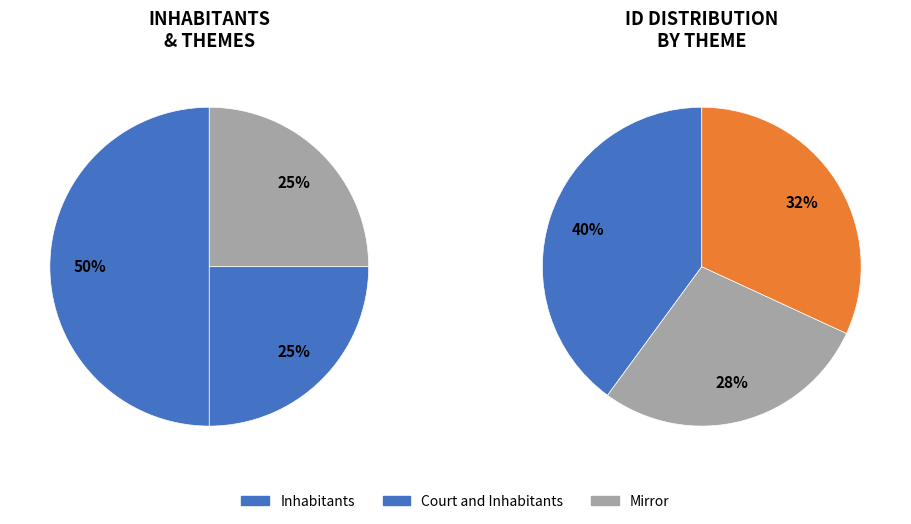

Is Court and Inhabitants the majority of the pie?

No